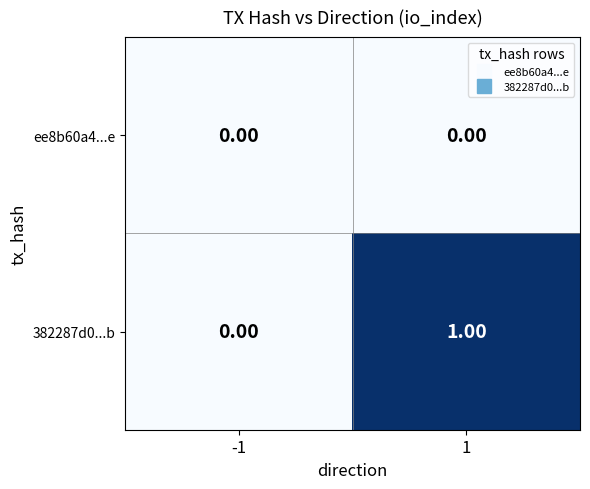

Which series has the widest spread of values?

382287d0...b